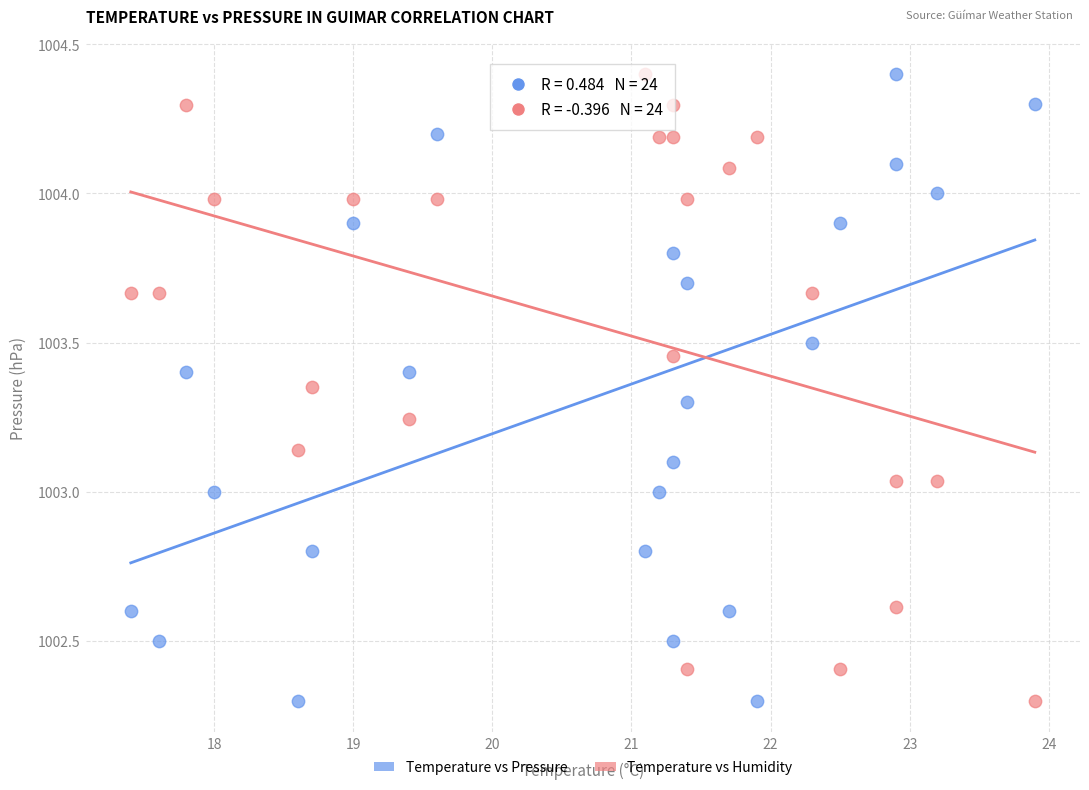

Across all data points, what is the range of X values (max minus min)?

6.5